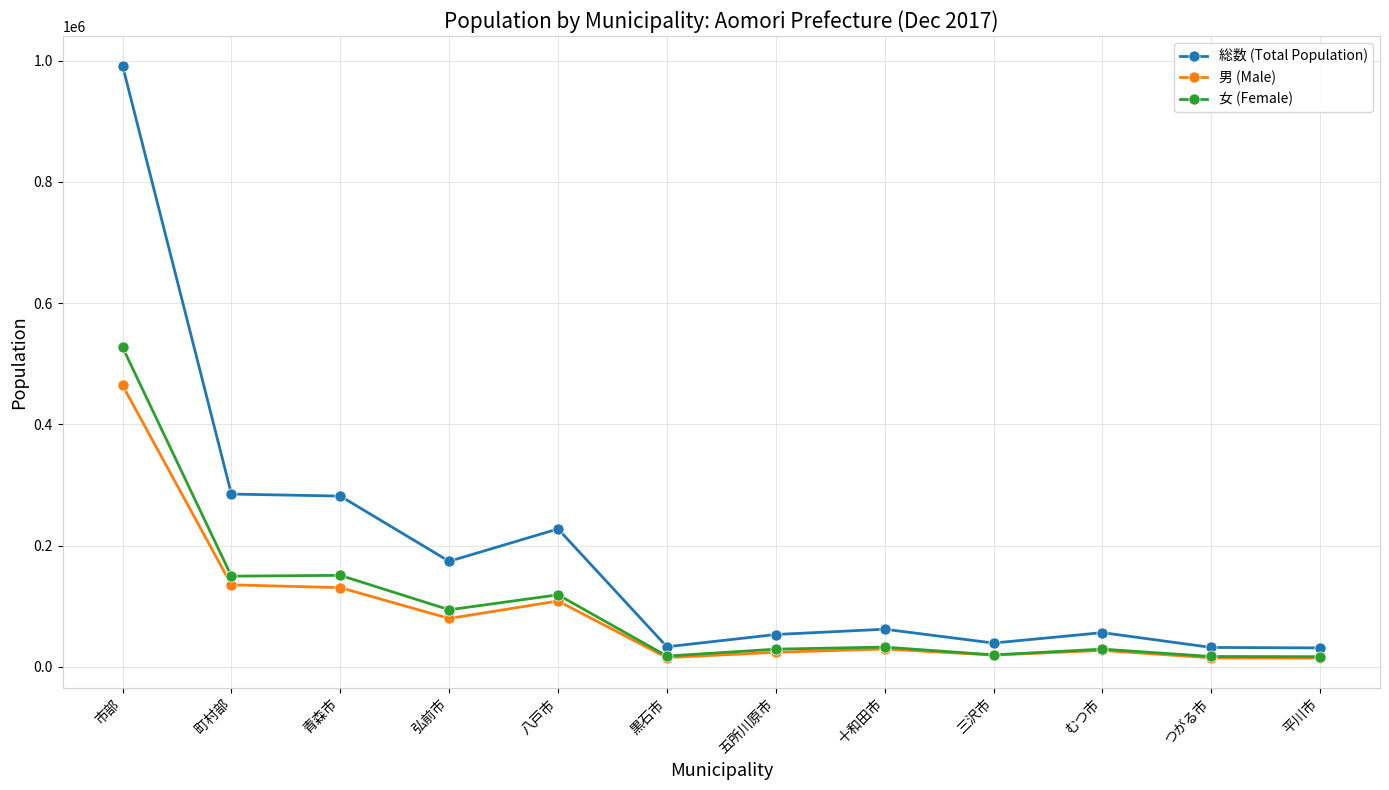

Is it true that 女 (Female) equals 149711 at 町村部?

True